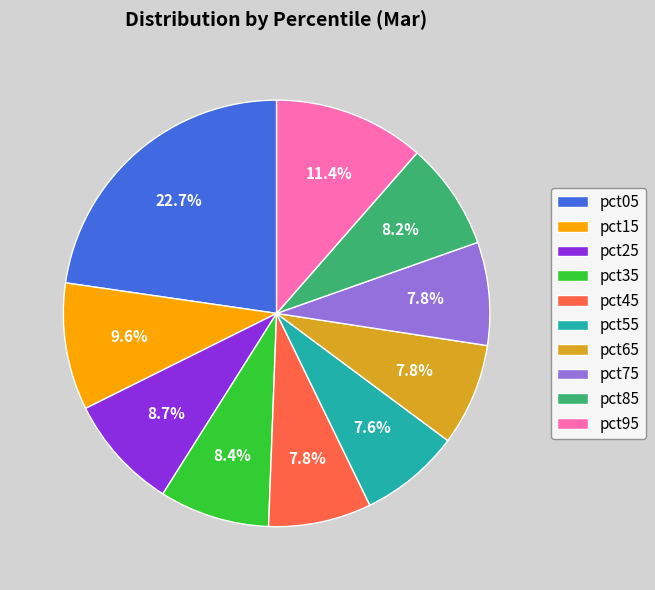

True or false: pct15 accounts for 5% of the total.

False